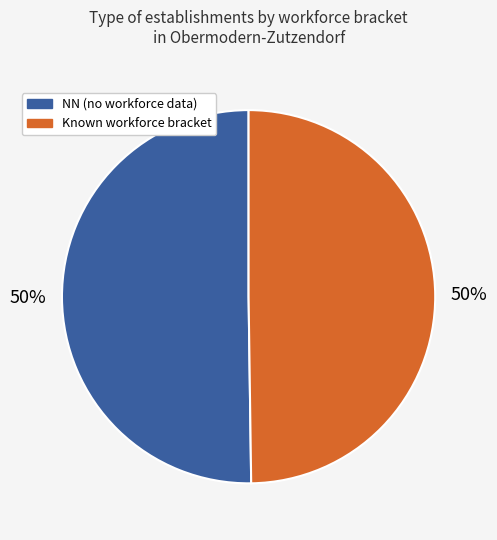

To the nearest percent, what is the average slice percentage?

50%